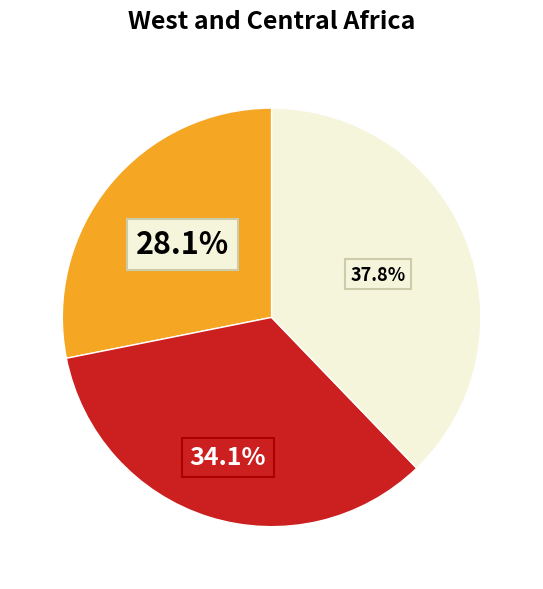

Is there any slice that represents more than half of the pie?

No